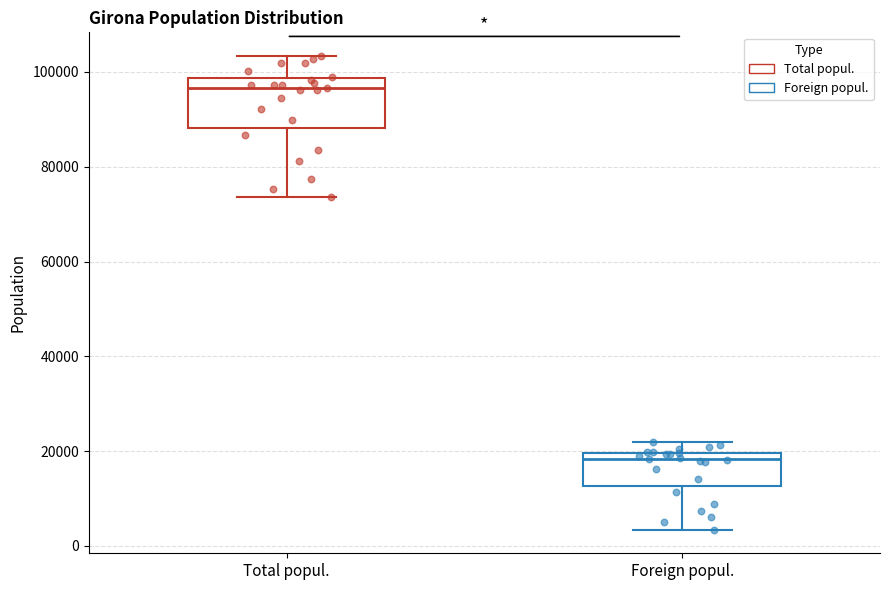

Which box has the highest median line?

Total popul.